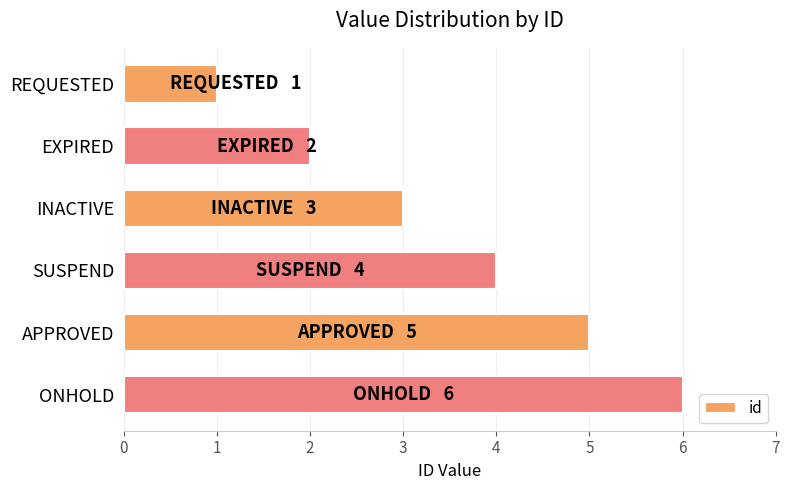

What is the change in value from SUSPEND to ONHOLD?

+2